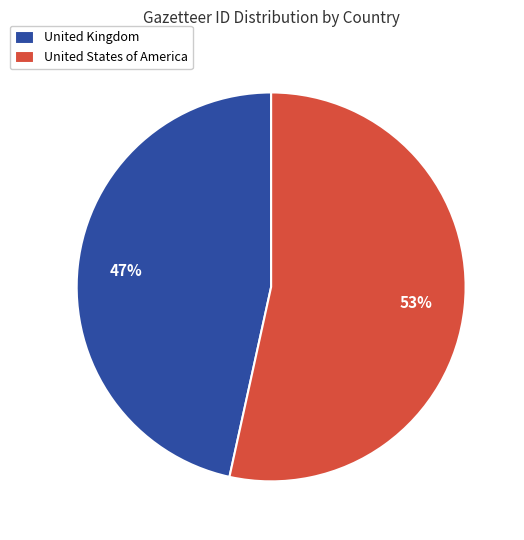

What is the majority slice?

United States of America